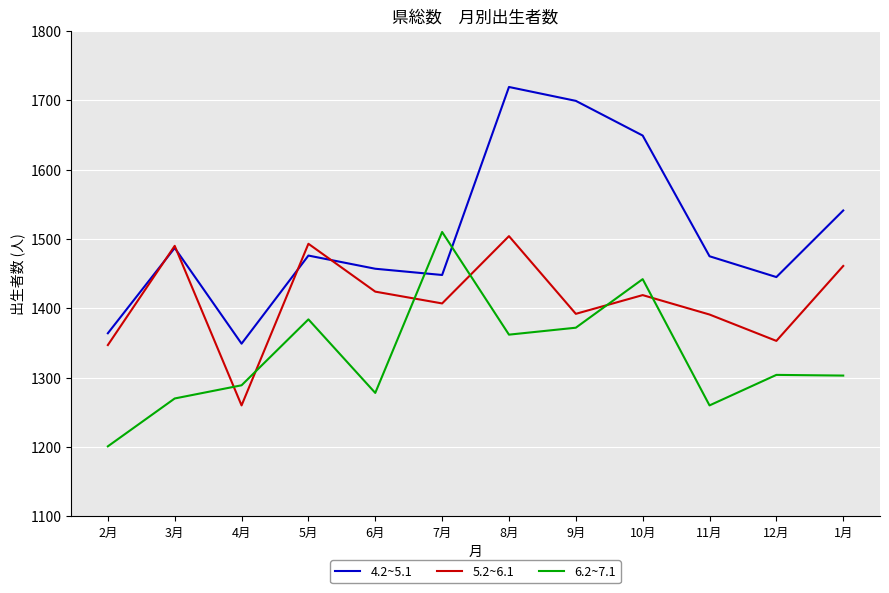

What is the total value across all series at 11月?

4126